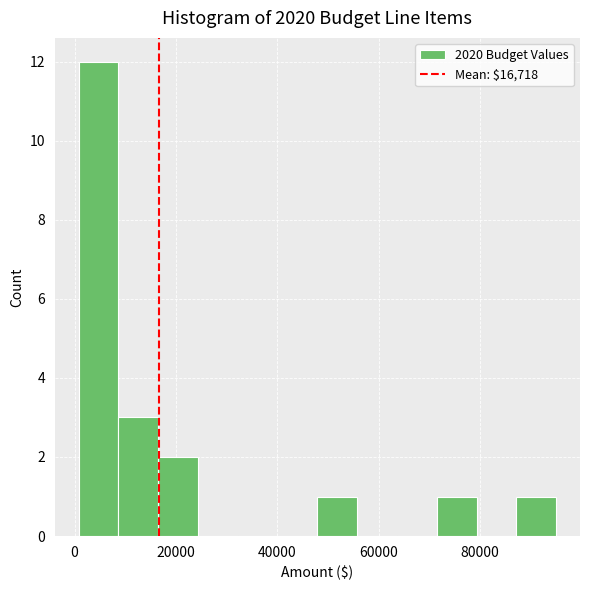

Around what value on the x-axis is the tallest bar? Give the approximate position of its centre, as read against the axis.

4000